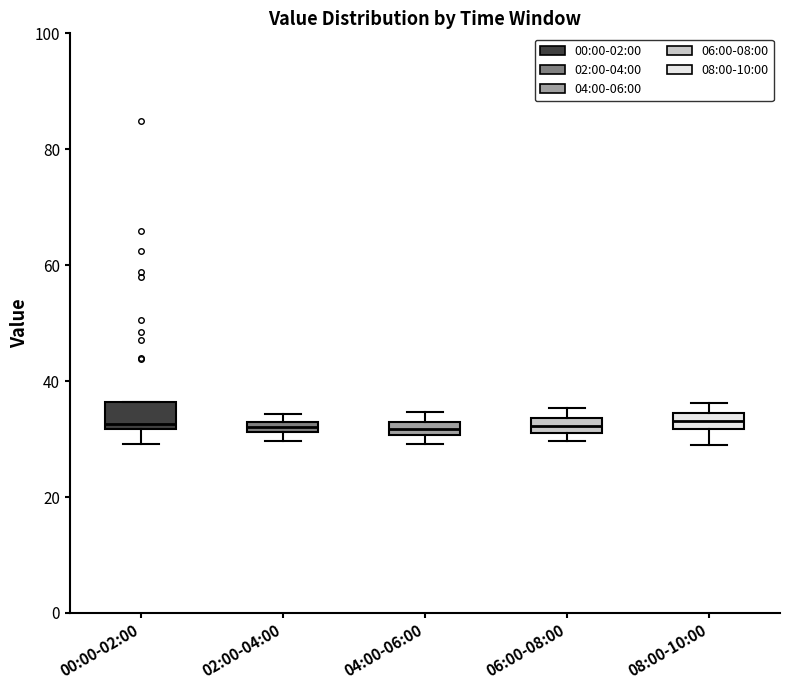

Where is the lower edge of the box for 02:00-04:00 on the y-axis? The values are not printed on the chart, so give them approximately, as read against the axis.

32